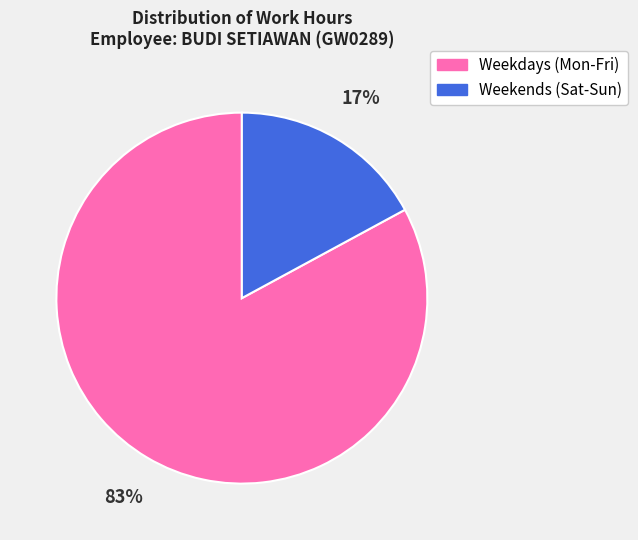

Between Weekends (Sat-Sun) and Weekdays (Mon-Fri), which is larger?

Weekdays (Mon-Fri)